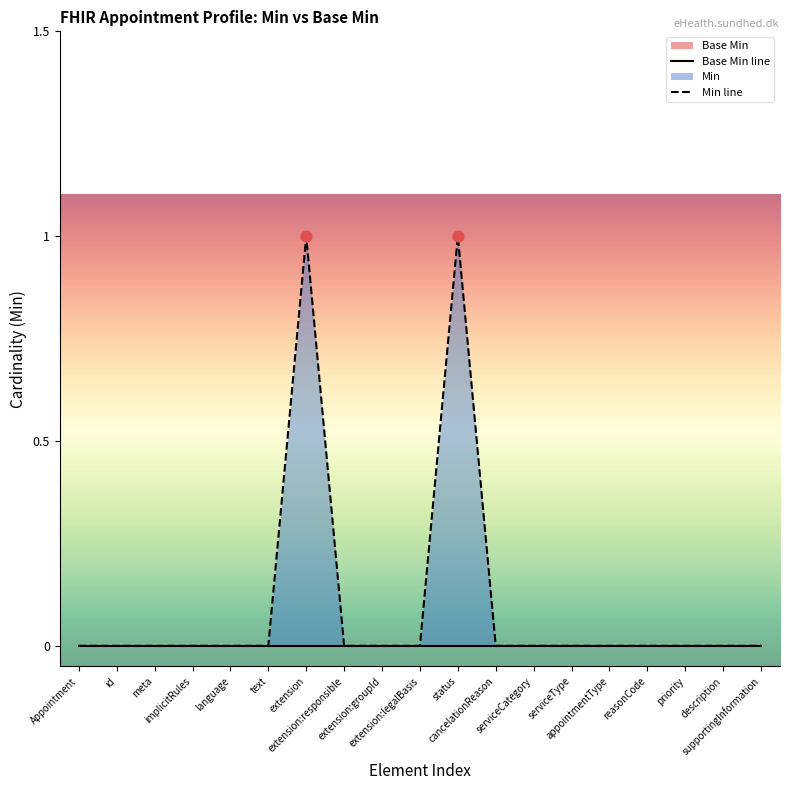

Which series reaches the maximum Y coordinate?

Min line